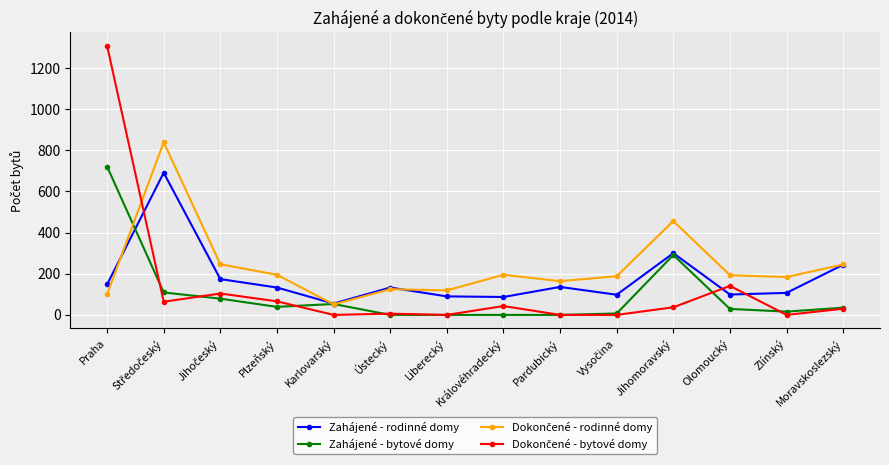

Is it true that Zahájené - rodinné domy equals 136 at Pardubický?

True